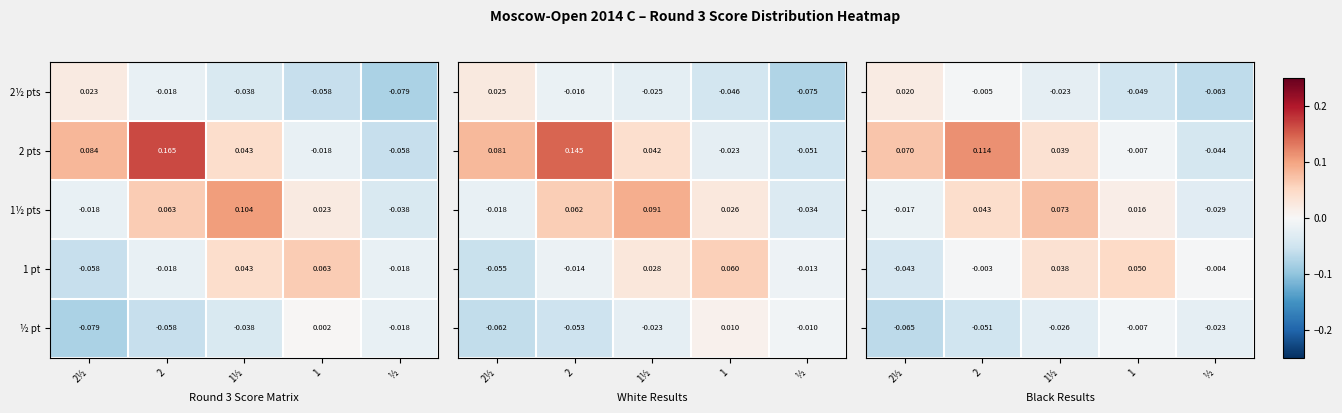

At which label does 2 pts reach its minimum?

½